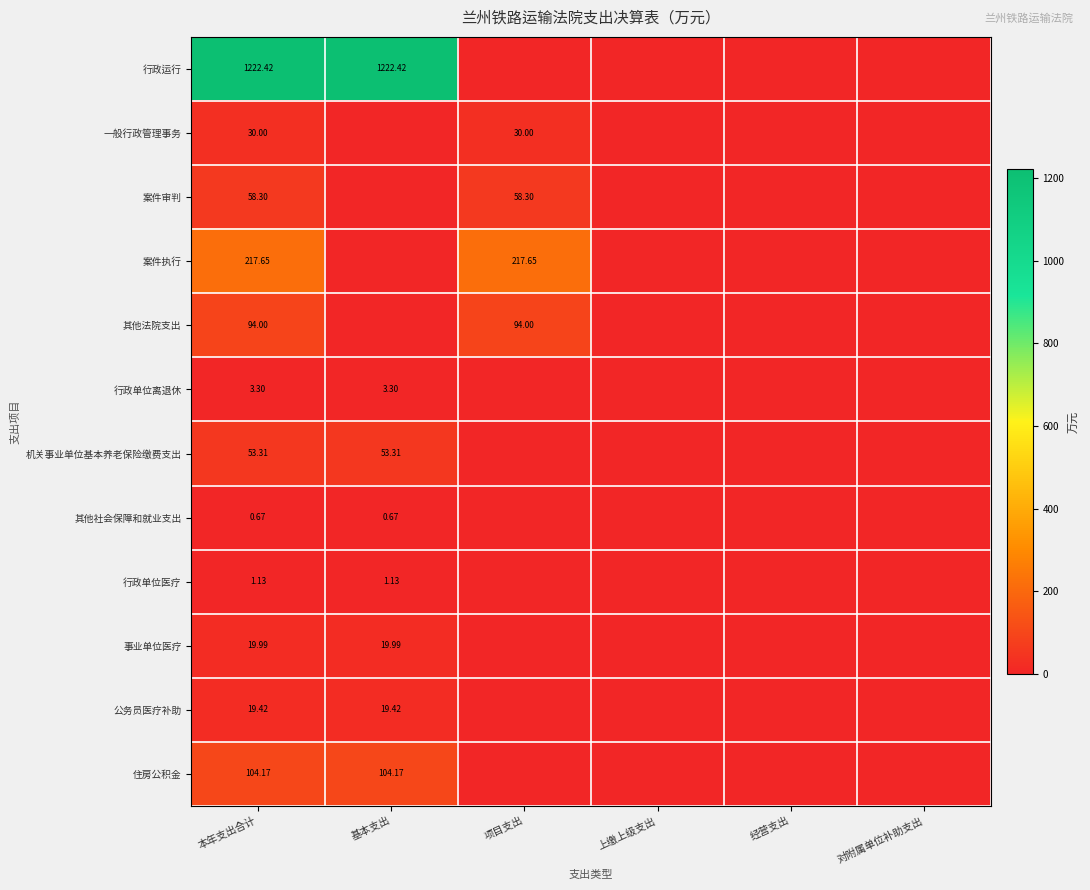

Which has a higher value, 基本支出 or 项目支出?

基本支出